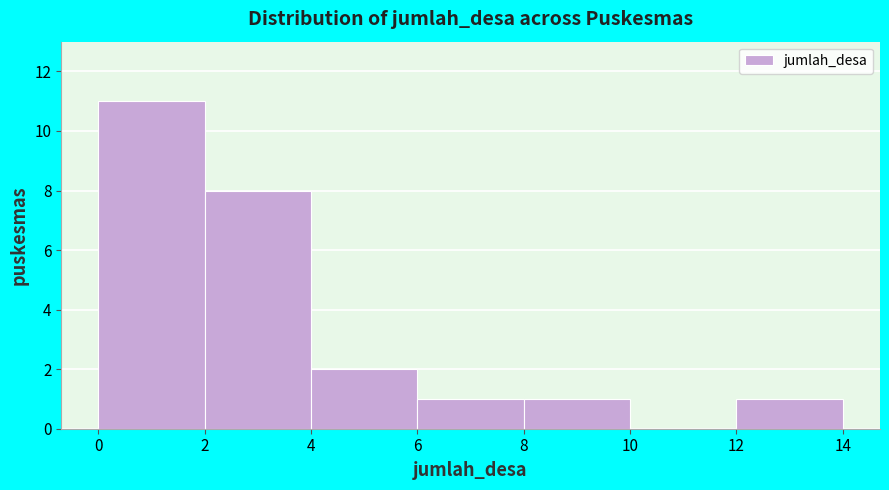

What is the height of the bar covering 8 to 10 on the x-axis? The values are not printed on the chart, so give them approximately, as read against the axis.

1